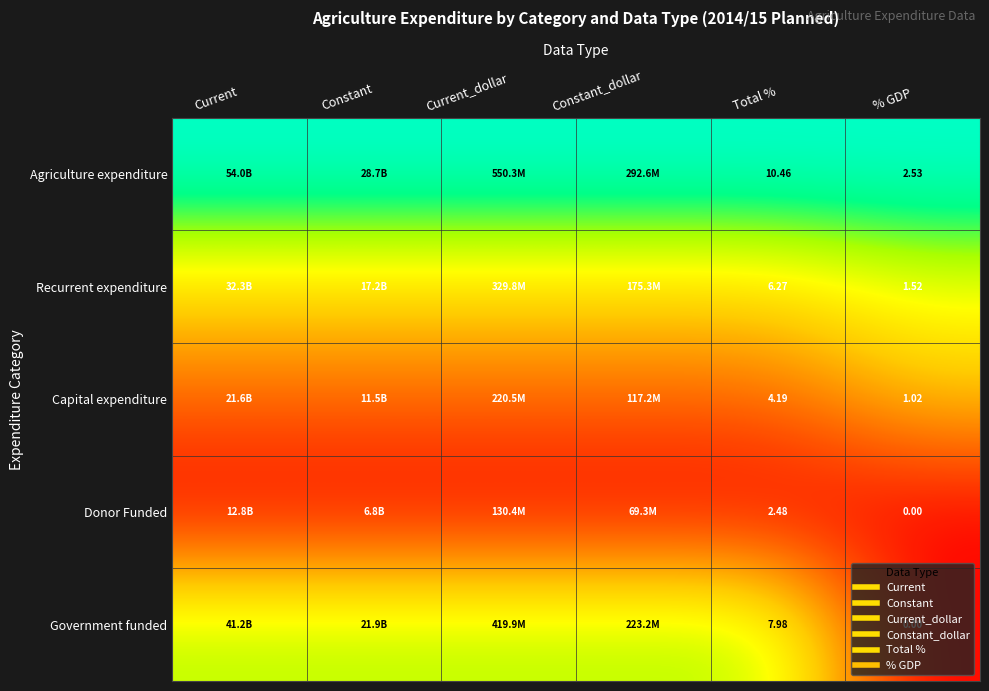

How many positive values does the Government funded series have?

5